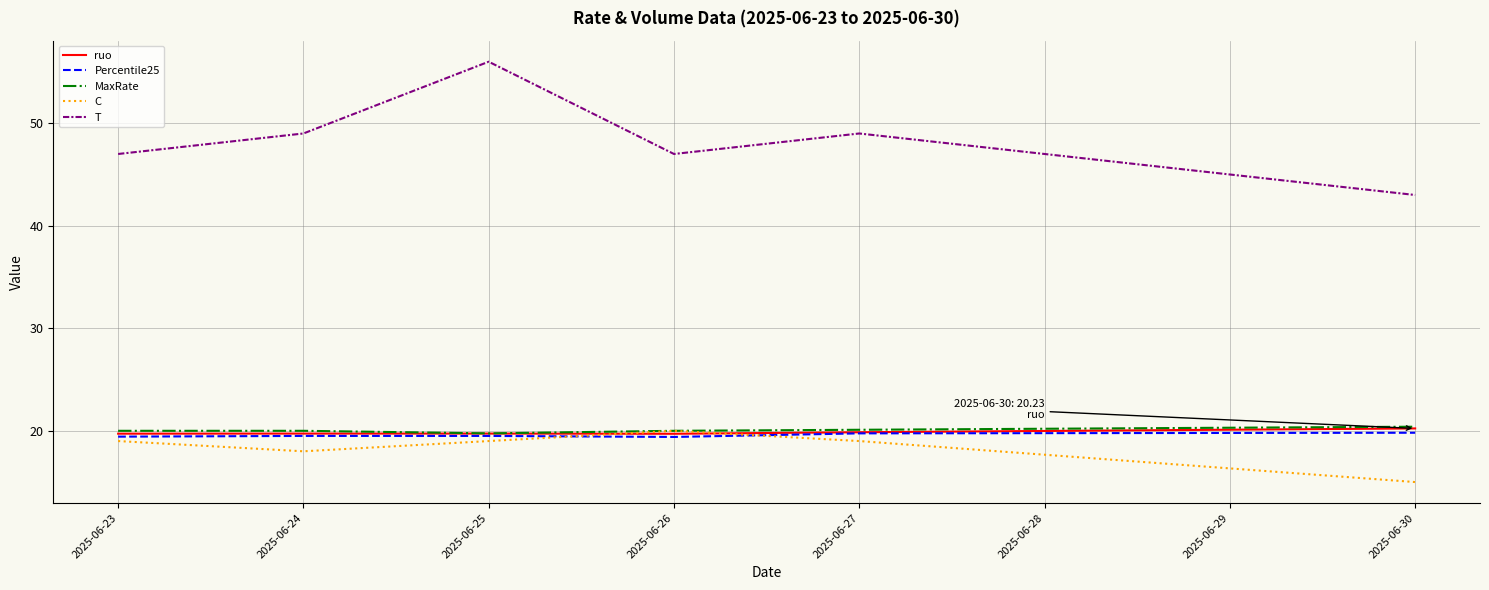

True or false: T and C intersect in this chart.

False